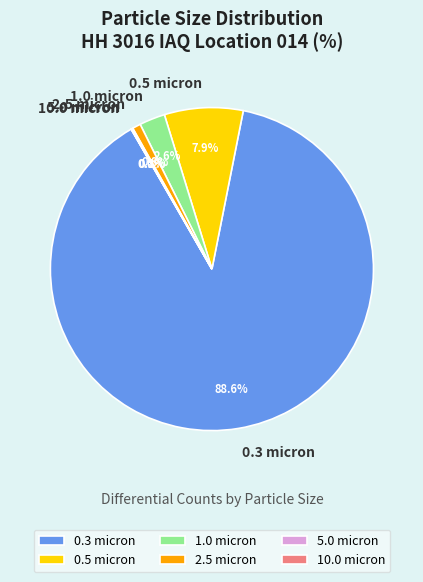

Which slice is the largest?

0.3 micron